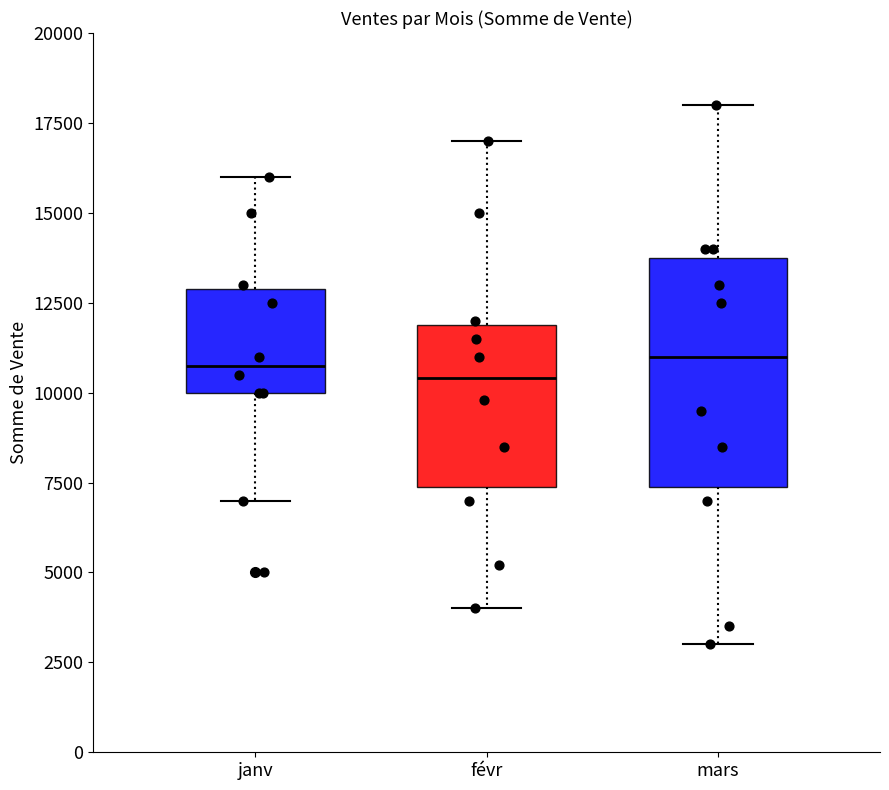

Where does the lower whisker of the box for janv end on the y-axis? The values are not printed on the chart, so give them approximately, as read against the axis.

7000